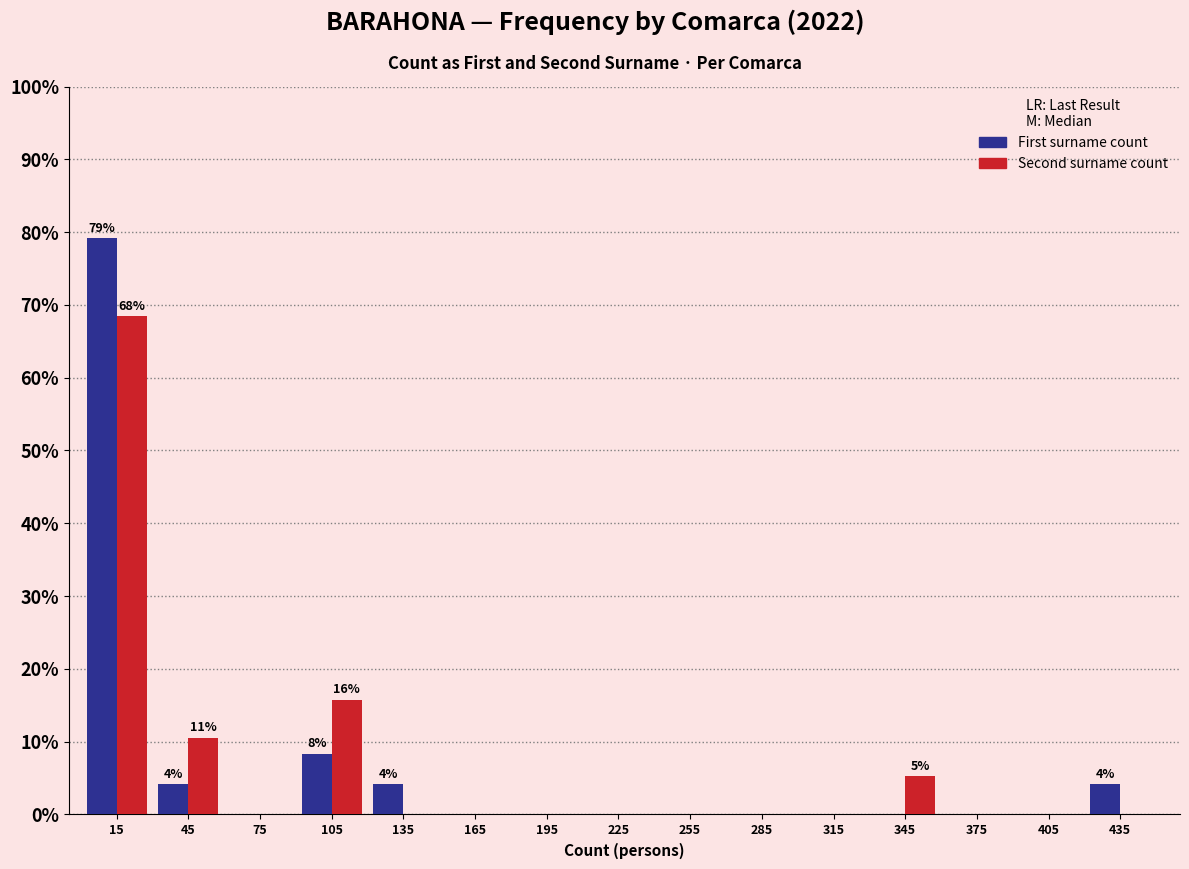

In the First surname count series, which range on the x-axis has the tallest bar?

0 to 30